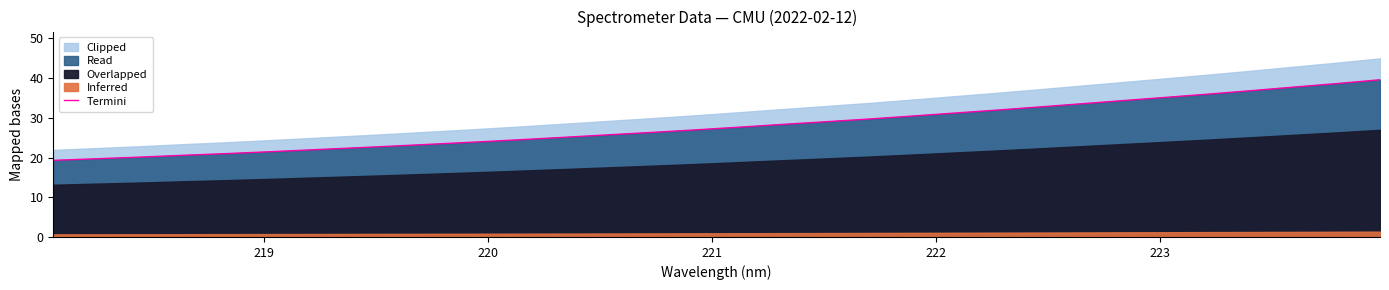

What is the value of the 3rd point from the left?

20.1